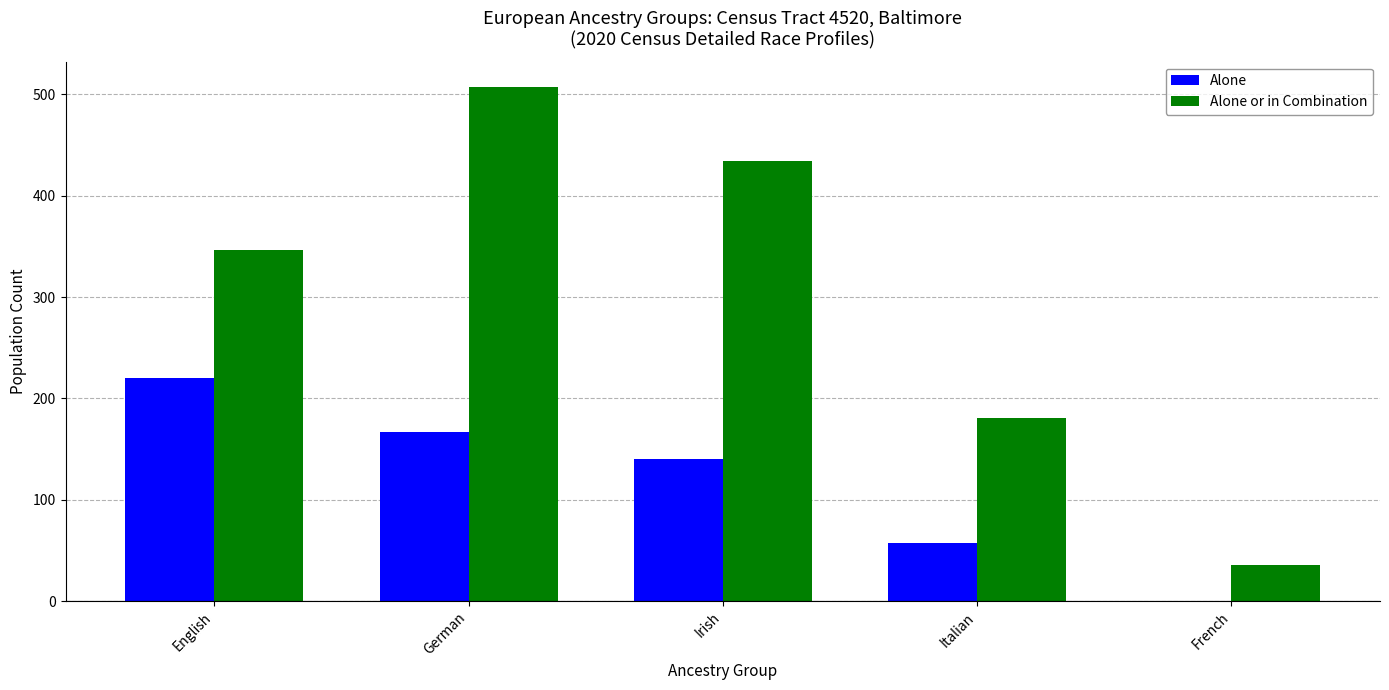

Reading left to right, what are all the values shown in this chart?

Alone: English=220	German=167	Irish=140	Italian=57	French=0
Alone or in Combination: English=347	German=507	Irish=434	Italian=181	French=36